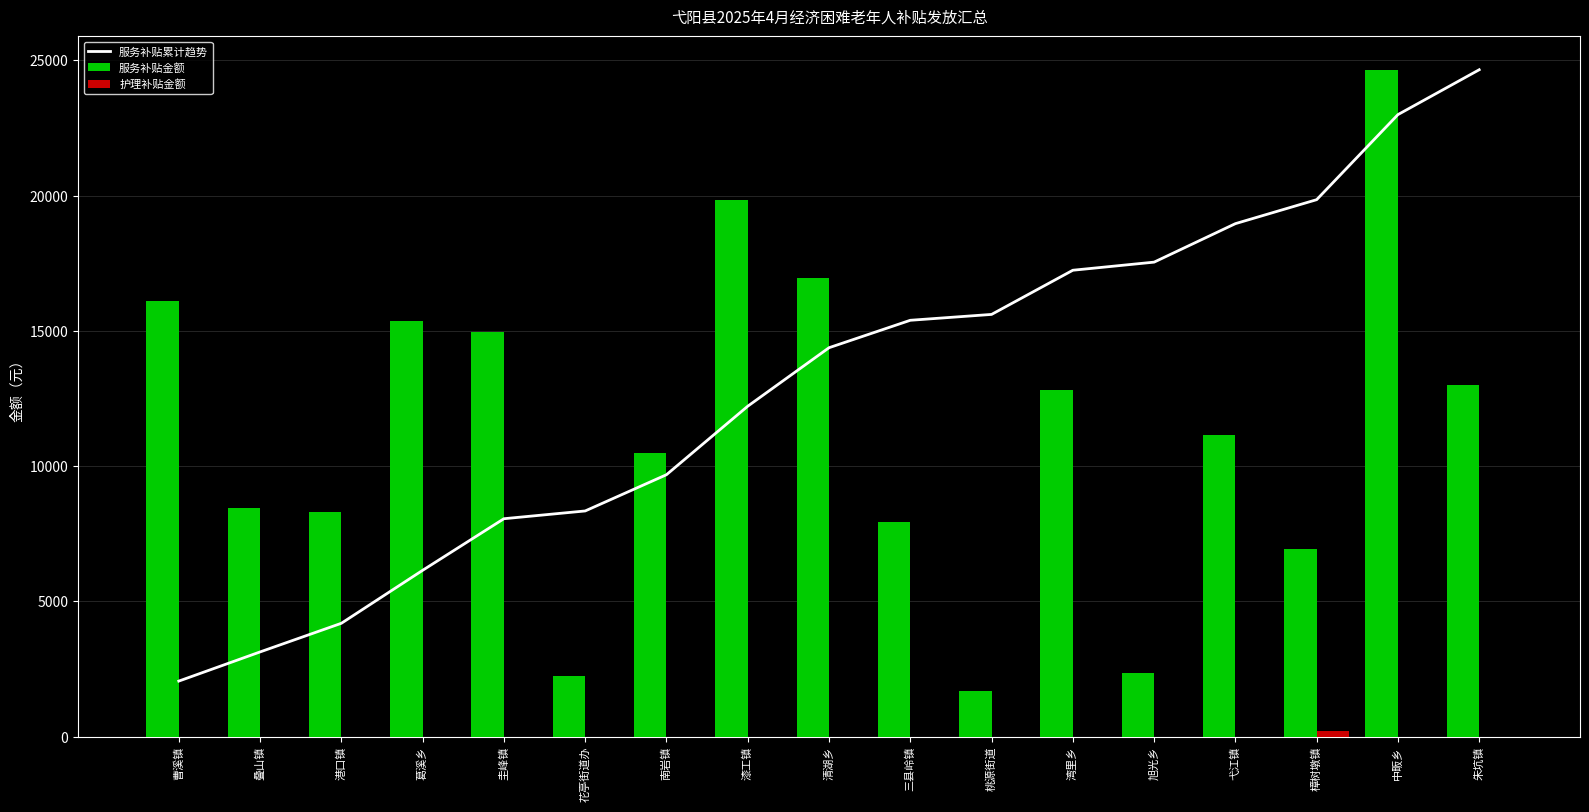

Reading right to left, list all the values displayed in this chart.

服务补贴累计趋势: 朱坑镇=24650.0	中畈乡=22991.8	樟树墩镇=19847.6	弋江镇=18961.0	旭光乡=17538.8	湾里乡=17239.1	桃源街道=15606.4	三县岭镇=15389.5	清湖乡=14375.4	漆工镇=12213.4	南岩镇=9681.4	花亭街道办=8342.1	圭峰镇=8055.1	葛溪乡=6148.2	港口镇=4190.2	叠山镇=3131.5	曹溪镇=2053.6
服务补贴金额: 朱坑镇=13000.0	中畈乡=24650.0	樟树墩镇=6950.0	弋江镇=11150.0	旭光乡=2350.0	湾里乡=12800.0	桃源街道=1700.0	三县岭镇=7950.0	清湖乡=16950.0	漆工镇=19850.0	南岩镇=10500.0	花亭街道办=2250.0	圭峰镇=14950.0	葛溪乡=15350.0	港口镇=8300.0	叠山镇=8450.0	曹溪镇=16100.0
护理补贴金额: 朱坑镇=0.0	中畈乡=0.0	樟树墩镇=200.0	弋江镇=0.0	旭光乡=0.0	湾里乡=0.0	桃源街道=0.0	三县岭镇=0.0	清湖乡=0.0	漆工镇=0.0	南岩镇=0.0	花亭街道办=0.0	圭峰镇=0.0	葛溪乡=0.0	港口镇=0.0	叠山镇=0.0	曹溪镇=0.0